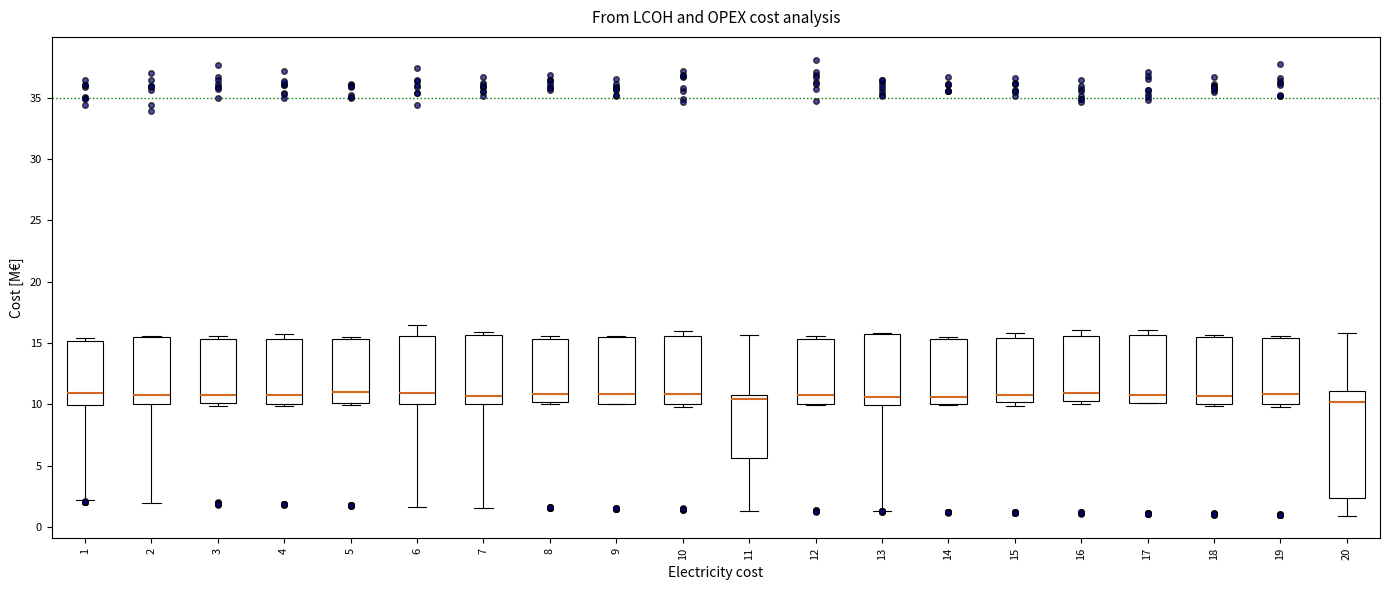

Reading left to right, read every box against the y-axis: the position of its median line, the range the box covers, and the ends of its whiskers. The values are not printed on the chart, so give them approximately, as read against the axis.

1: median 11.0, box 10.0 to 15.0, whiskers 2.0 to 15.5
2: median 10.5, box 10.0 to 15.5, whiskers 2.0 to 15.5
3: median 11.0, box 10.0 to 15.5, whiskers 10.0 (just below the box's lower edge) to 15.5 (just above the box's upper edge)
4: median 11.0, box 10.0 to 15.5, whiskers 10.0 (just below the box's lower edge) to 16.0
5: median 11.0, box 10.0 to 15.5, whiskers 10.0 to 15.5 (just above the box's upper edge)
6: median 11.0, box 10.0 to 15.5, whiskers 1.5 to 16.5
7: median 10.5, box 10.0 to 15.5, whiskers 1.5 to 16.0
8: median 11.0, box 10.0 to 15.5, whiskers 10.0 (just below the box's lower edge) to 15.5 (just above the box's upper edge)
9: median 11.0, box 10.0 to 15.5, whiskers 10.0 to 15.5
10: median 11.0, box 10.0 to 15.5, whiskers 9.5 to 16.0
11: median 10.5, box 5.5 to 11.0, whiskers 1.5 to 15.5
12: median 11.0, box 10.0 to 15.5, whiskers 10.0 to 15.5 (just above the box's upper edge)
13: median 10.5, box 10.0 to 15.5, whiskers 1.5 to 16.0
14: median 10.5, box 10.0 to 15.5, whiskers 10.0 to 15.5 (just above the box's upper edge)
15: median 11.0, box 10.0 to 15.5, whiskers 10.0 (just below the box's lower edge) to 16.0
16: median 11.0, box 10.0 to 15.5, whiskers 10.0 (just below the box's lower edge) to 16.0
17: median 10.5, box 10.0 to 15.5, whiskers 10.0 to 16.0
18: median 10.5, box 10.0 to 15.5, whiskers 10.0 to 15.5 (just above the box's upper edge)
19: median 11.0, box 10.0 to 15.5, whiskers 10.0 (just below the box's lower edge) to 15.5 (just above the box's upper edge)
20: median 10.0, box 2.5 to 11.0, whiskers 1.0 to 16.0